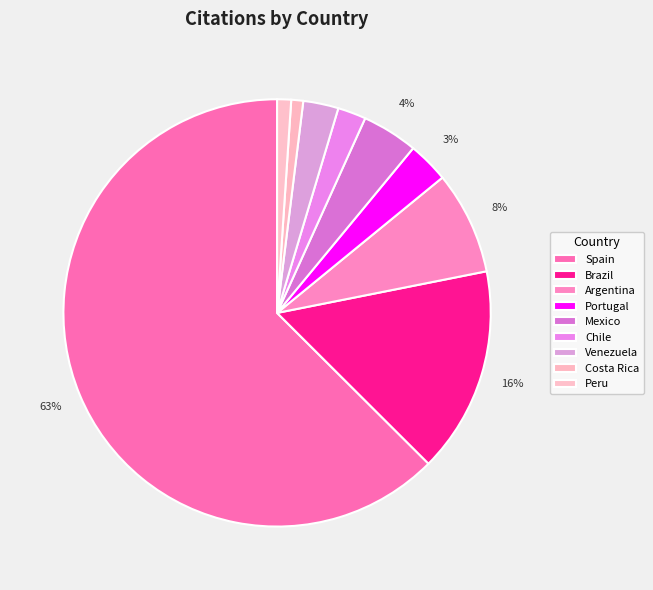

What is the change in value from Portugal to Costa Rica?

-87